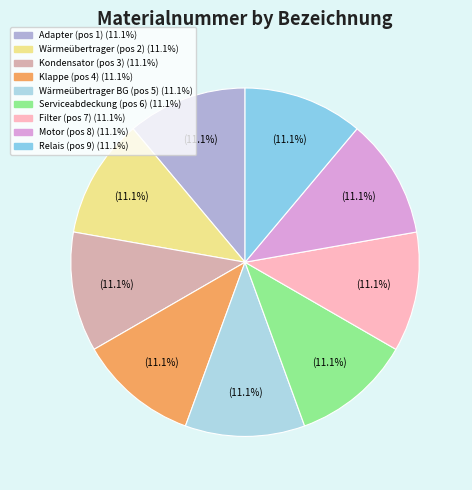

Is there a majority slice in this chart?

No